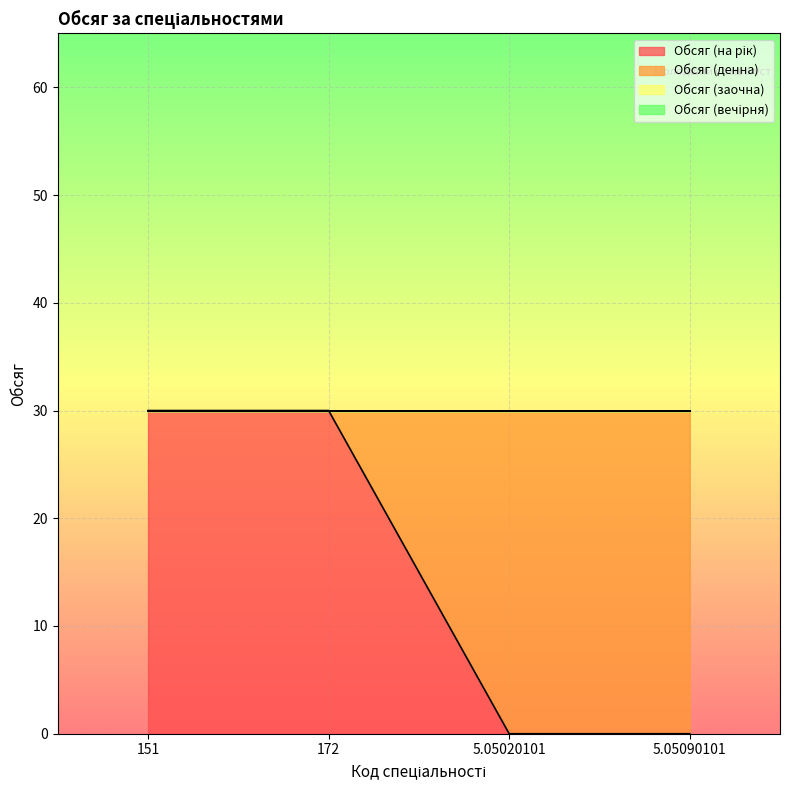

At which label is Обсяг (заочна) closest to 0?

151